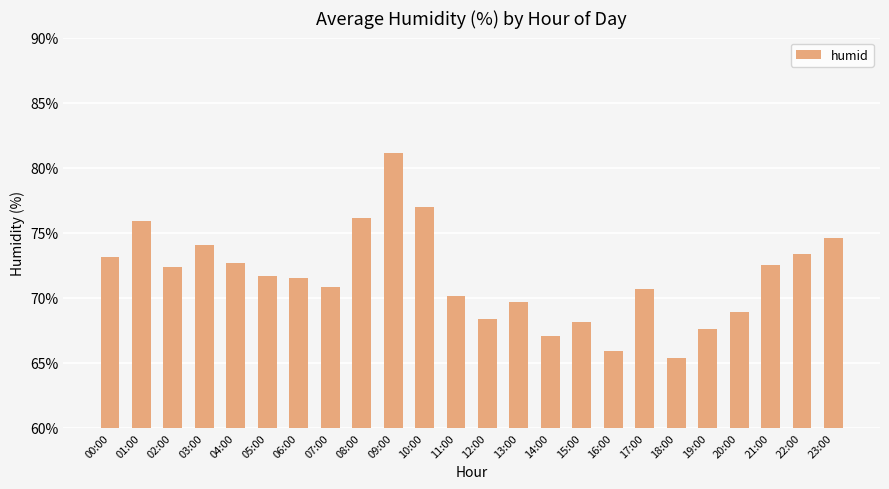

What position from the right is 19:00?

5